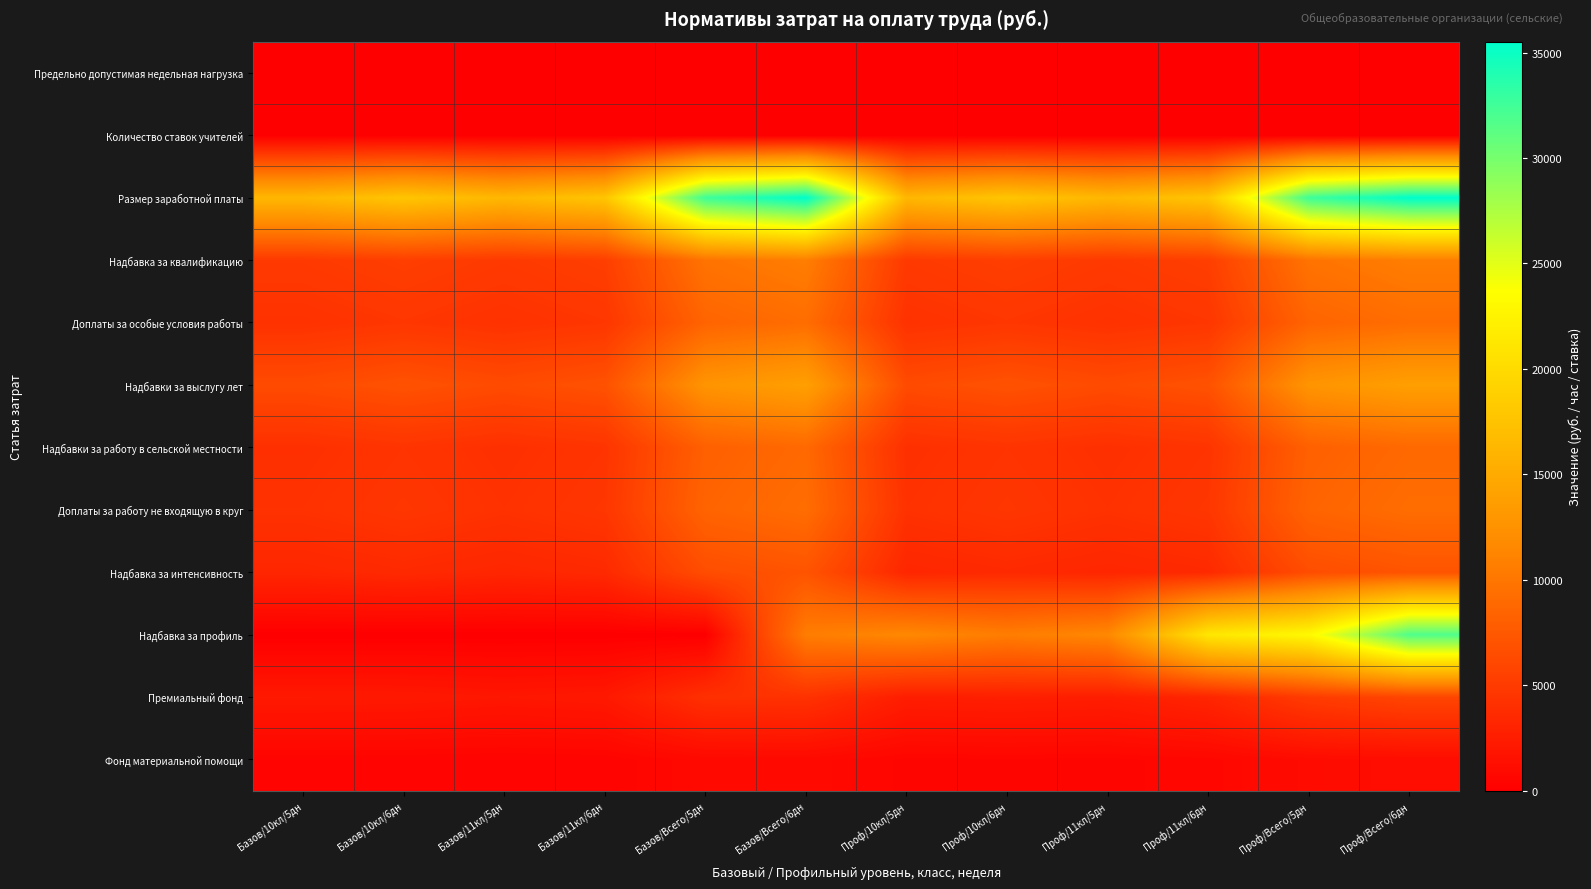

Count the number of categories in the chart.

12